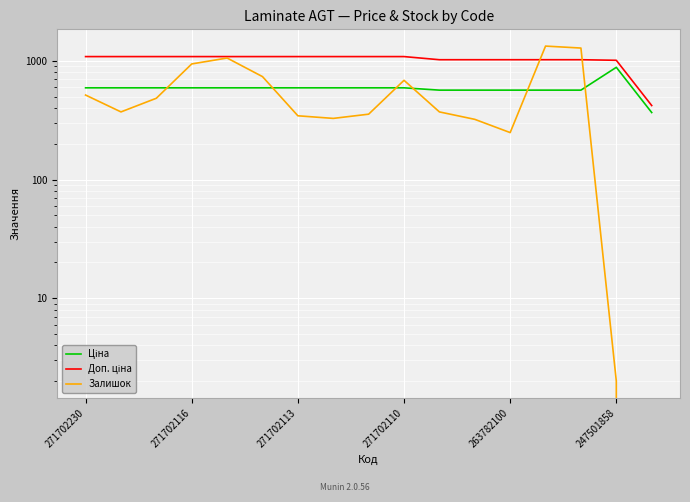

Reading left to right, extract all data points from this chart.

Ціна: 593.8	593.8	593.8	593.8	593.8	593.8	593.8	593.8	593.8	593.8	567.7	567.7	567.7	567.7	567.7	884.2	367.6
Доп. ціна: 1088.8	1088.8	1088.8	1088.8	1088.8	1088.8	1088.8	1088.8	1088.8	1088.8	1024.5	1024.5	1024.5	1024.5	1024.5	1013.2	421.0
Залишок: 516.0	372.0	485.0	944.0	1059.0	738.0	345.0	328.0	356.0	687.0	372.0	322.0	249.0	1335.0	1285.0	2.0	0.0